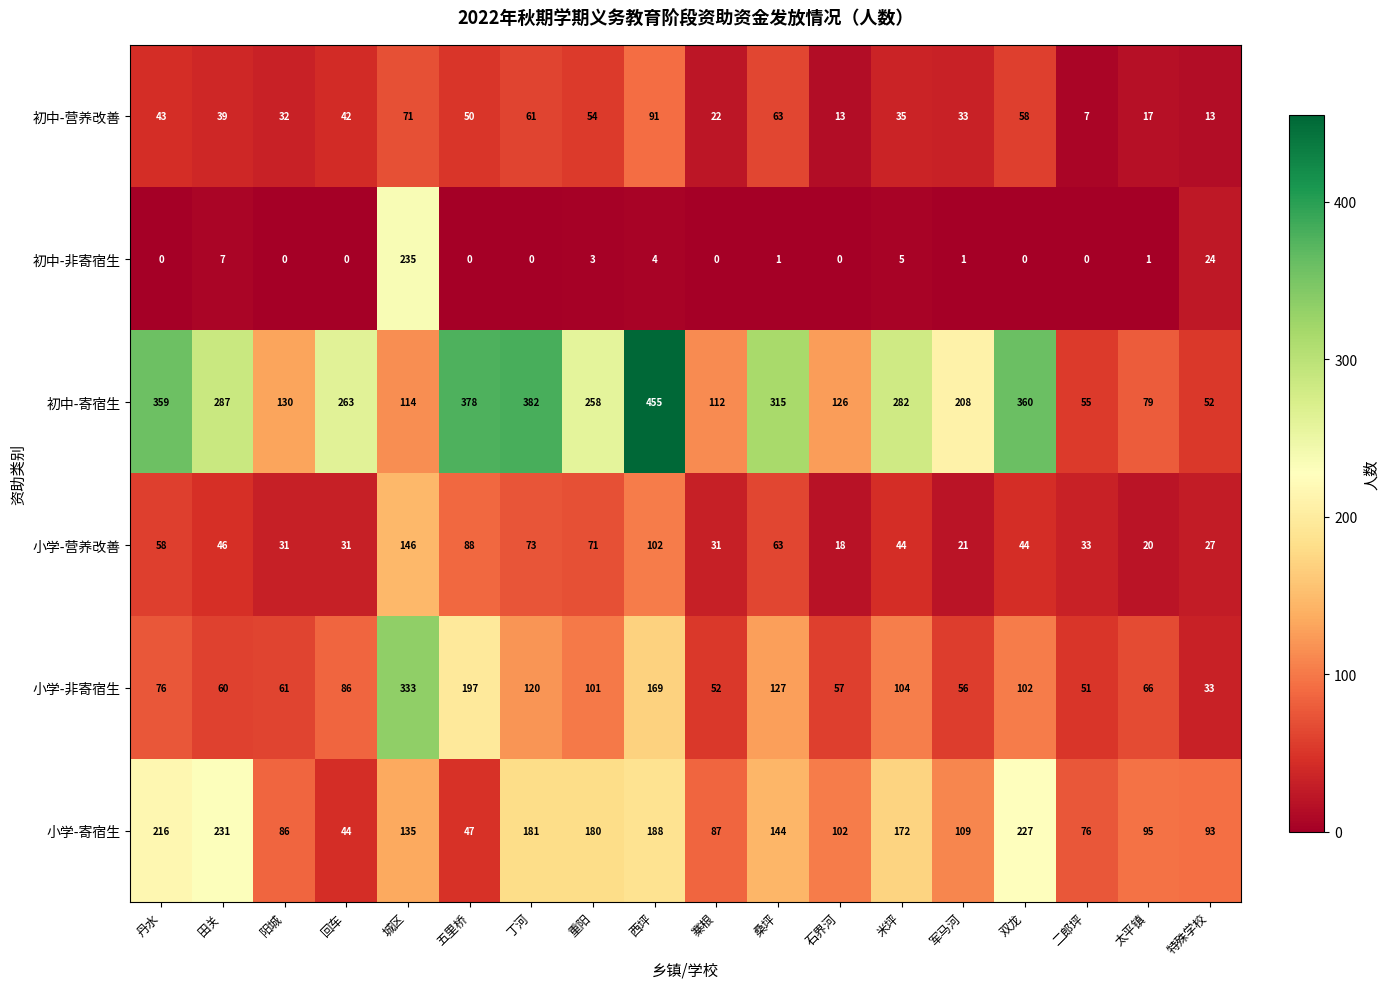

Which series has the largest range (max minus min)?

初中-寄宿生